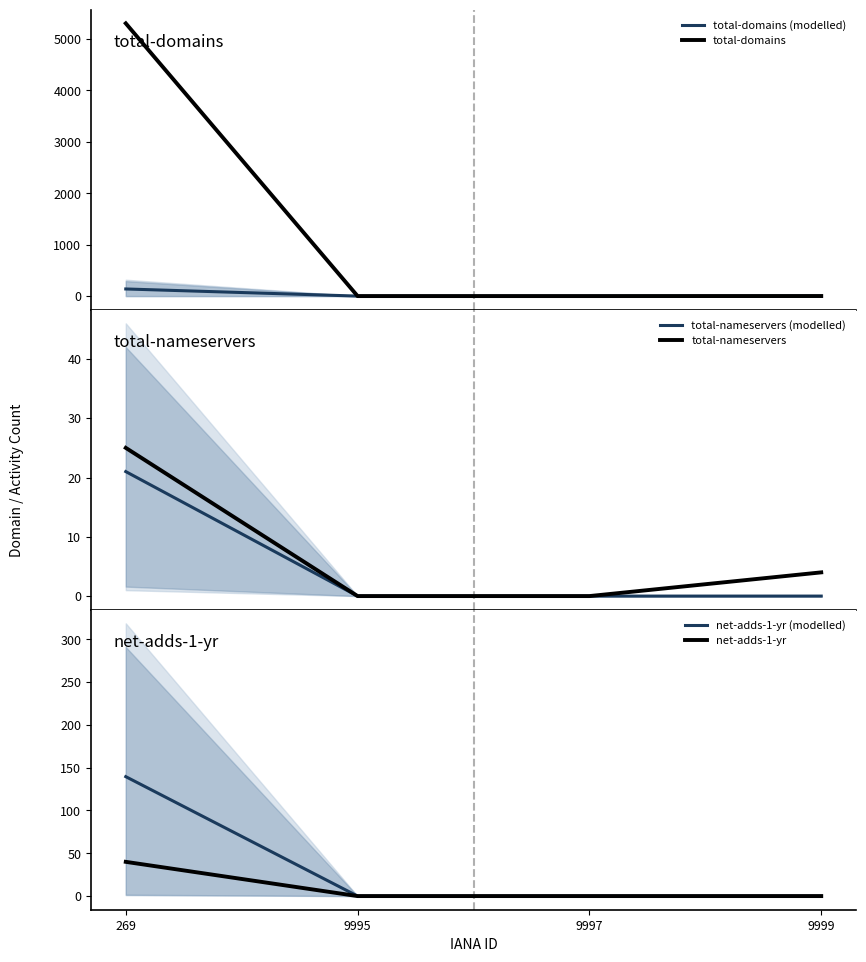

The value of total-nameservers (modelled) at 9999 is -13.6. True or false?

False